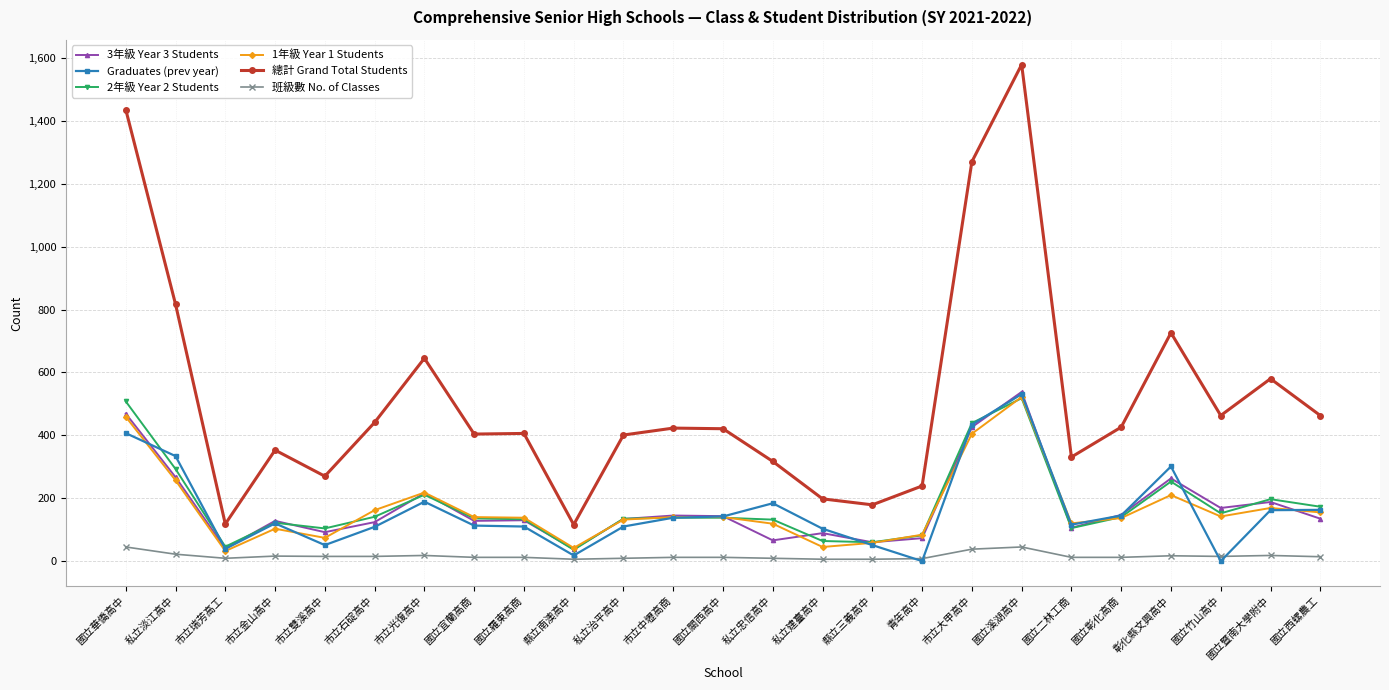

Which series has the widest spread of values?

總計 Grand Total Students